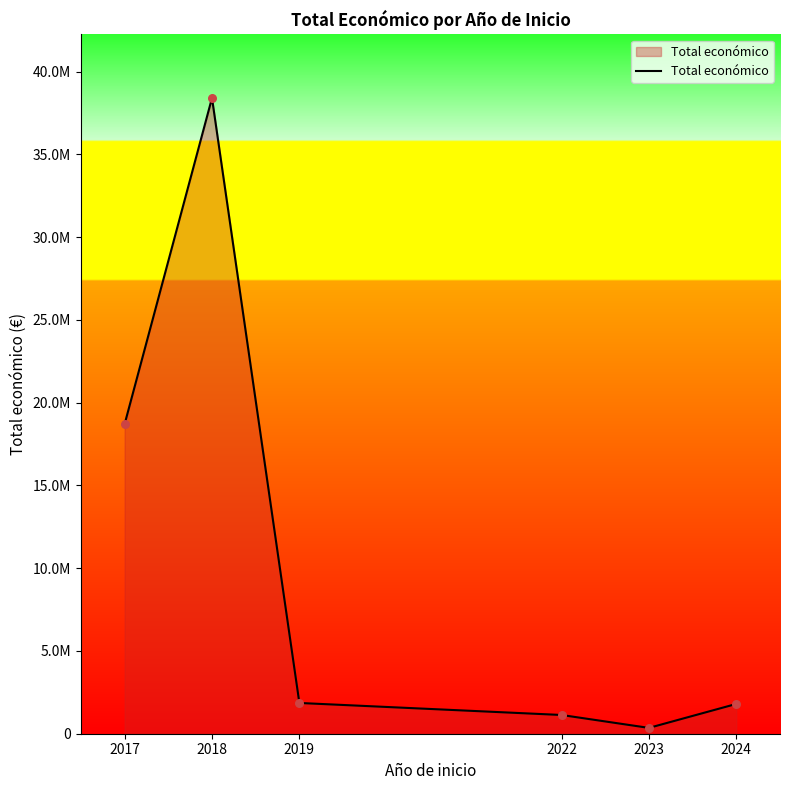

Between 2023 and 2024, which is larger?

2024